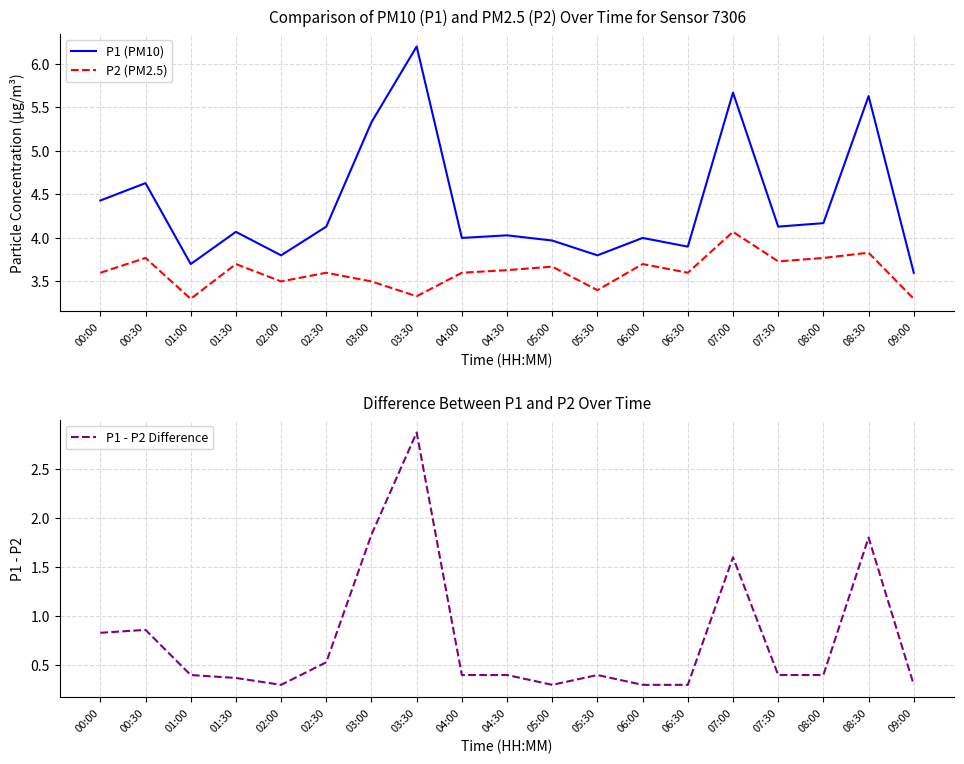

What is the sum of the P2 (PM2.5) values at 06:00 and 09:00?

7.0